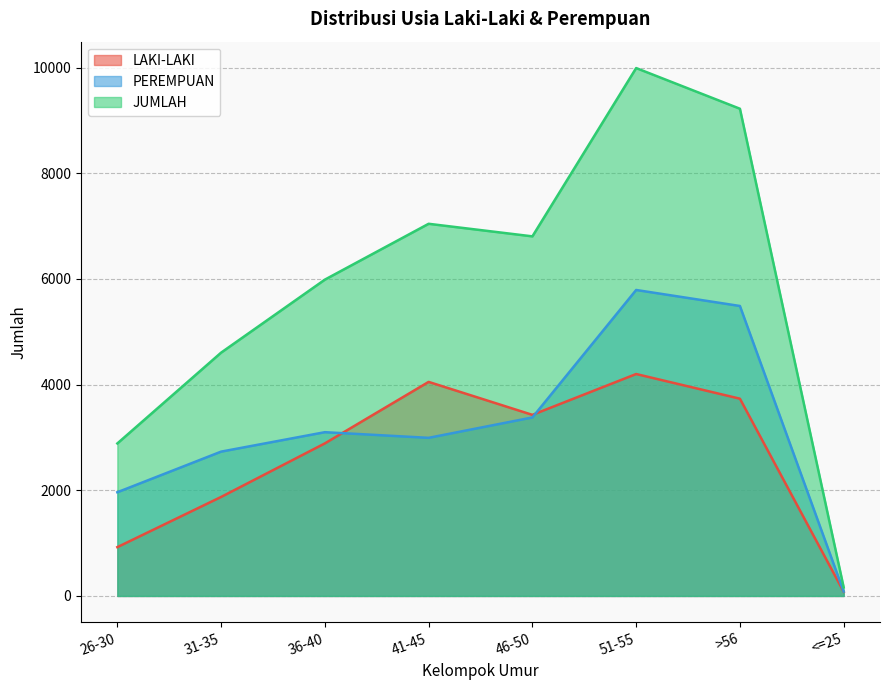

What is the maximum value for LAKI-LAKI?

4201